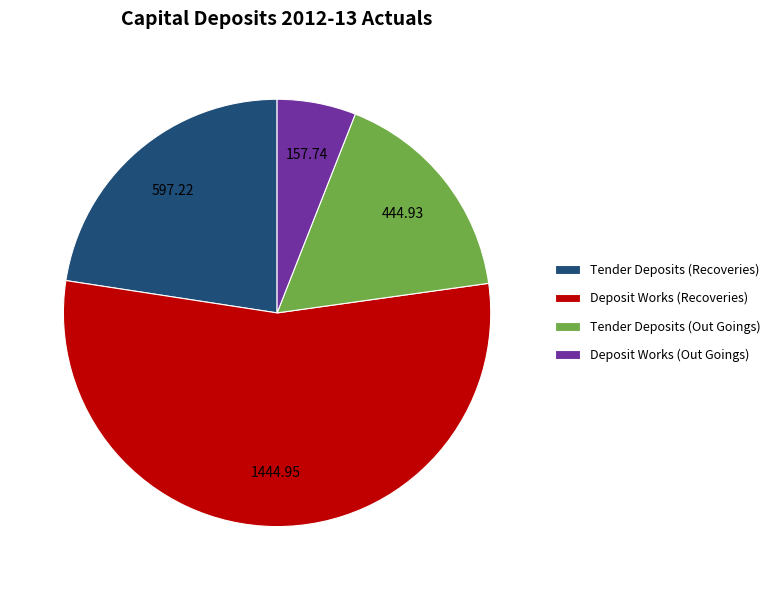

Which category has the smallest portion of the pie?

Deposit Works (Out Goings)